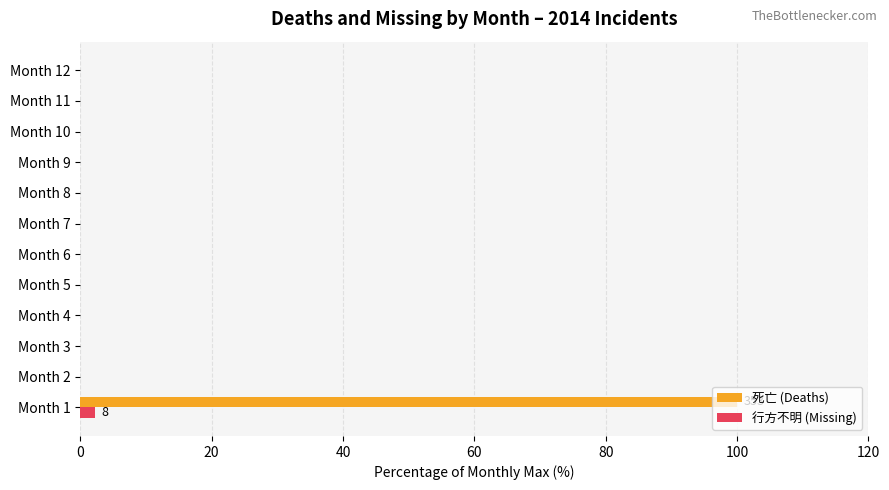

True or false: 行方不明 (Missing) has a value of 0.0 at Month 12.

True